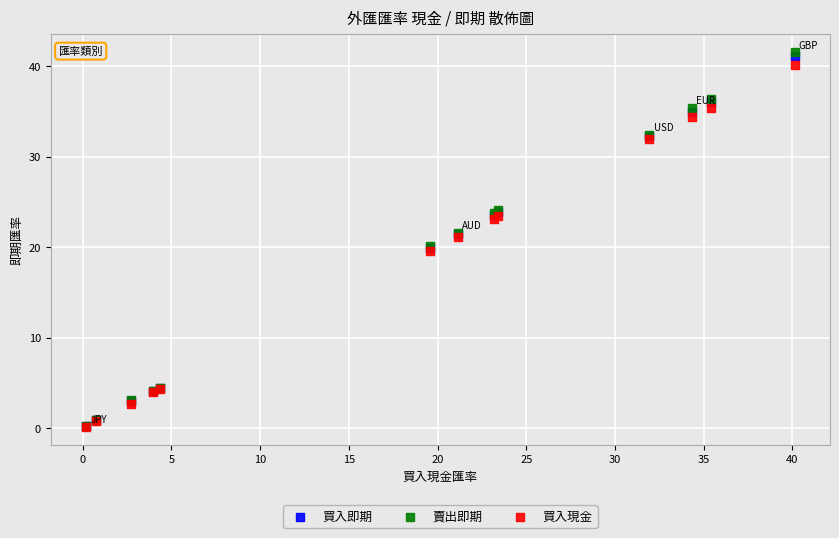

Which series has the widest spread of Y values?

賣出即期